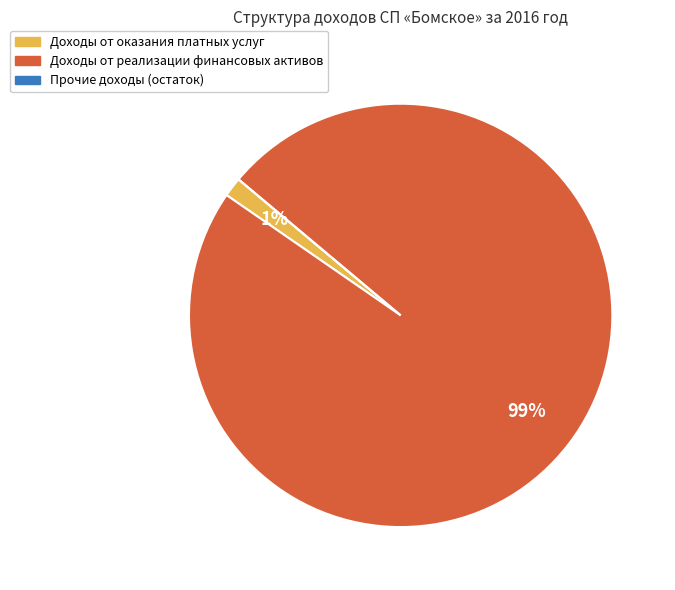

The Доходы от реализации финансовых активов slice represents 99% of the pie. True or false?

True